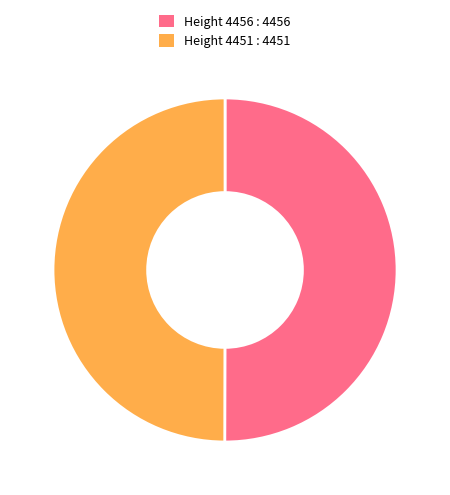

Is the sum of Height 4451 : 4451 and Height 4456 : 4456 greater than half?

Yes